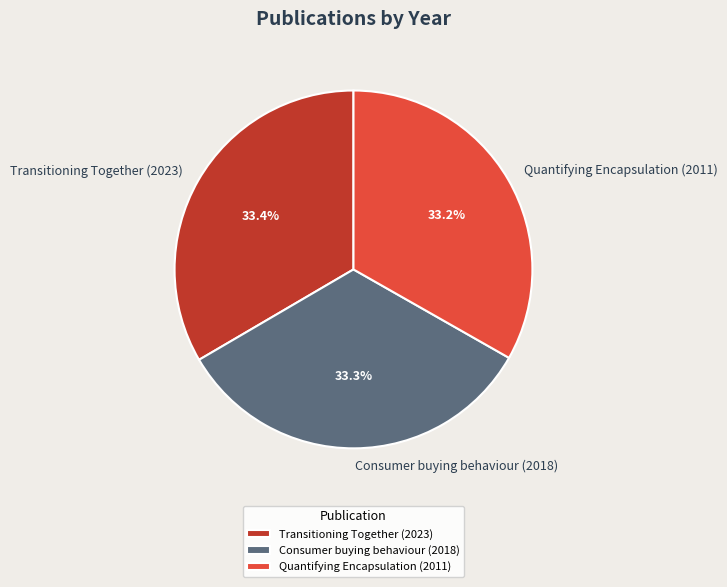

To the nearest percent, what portion does Transitioning Together (2023) represent?

33%